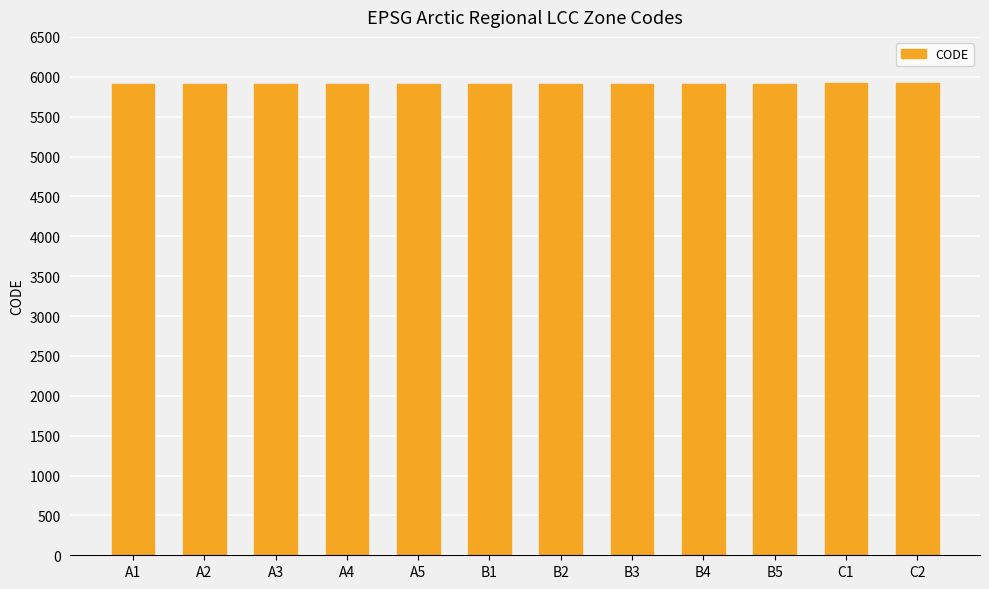

What is the value of the 6th bar from the left?

5911